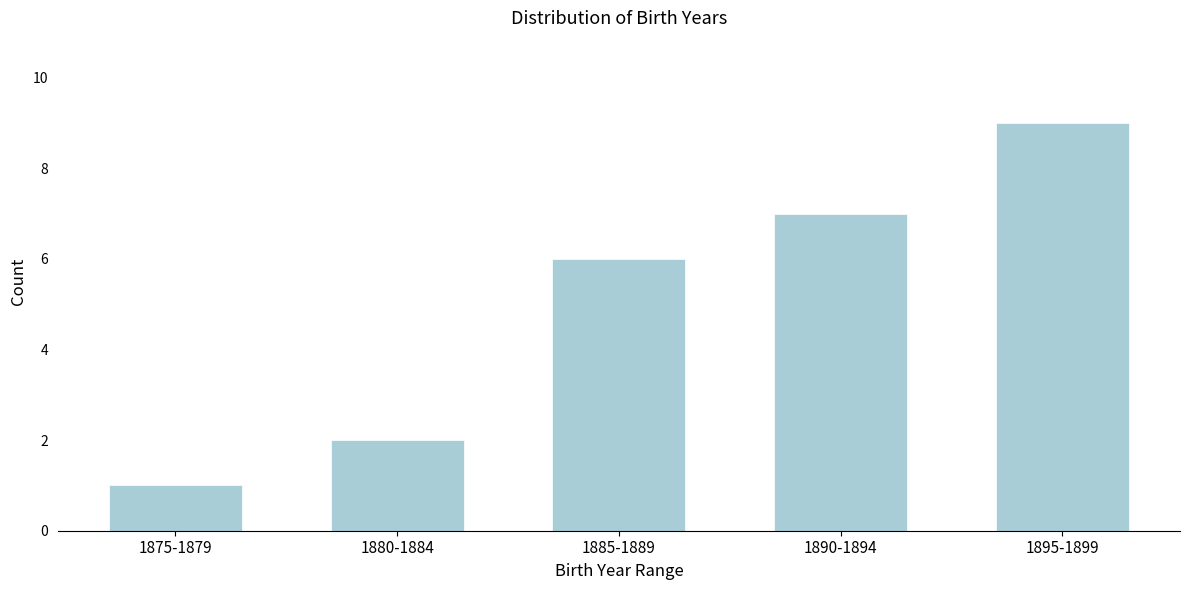

Reading left to right, list all the values displayed in this chart.

1875-1879=1	1880-1884=2	1885-1889=6	1890-1894=7	1895-1899=9